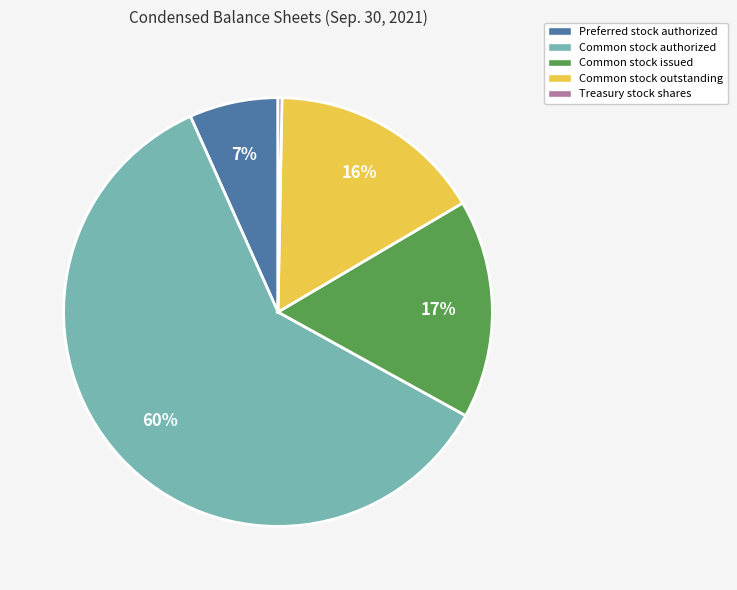

What is the largest slice in the pie chart?

Common stock authorized